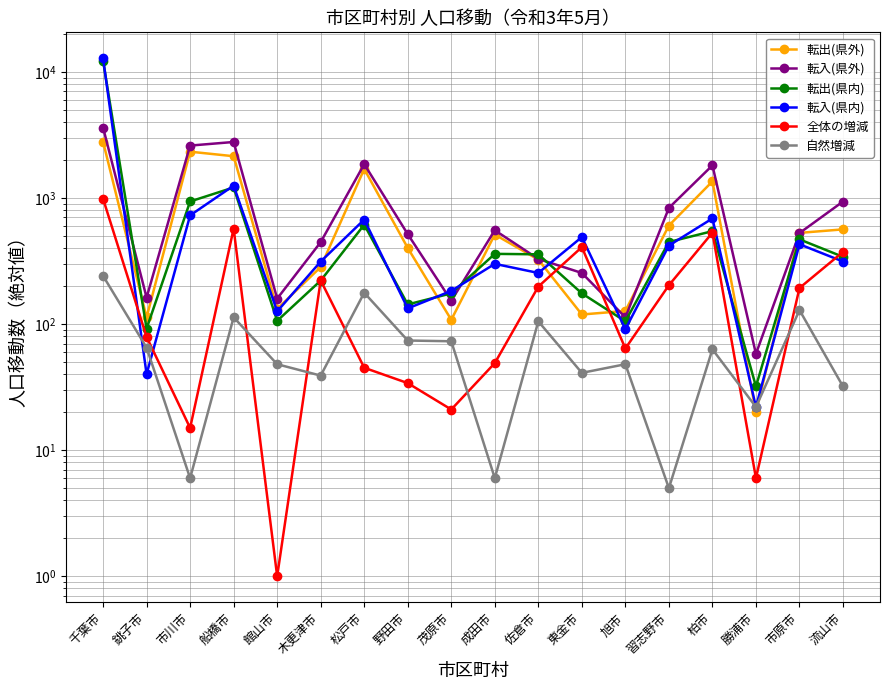

What is the highest value of the 転入(県外) series?

3613